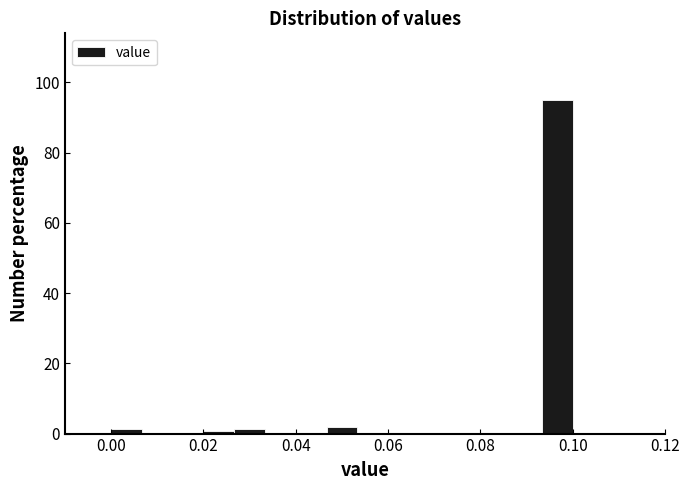

Around what value on the x-axis is the tallest bar? Give the approximate position of its centre, as read against the axis.

0.096